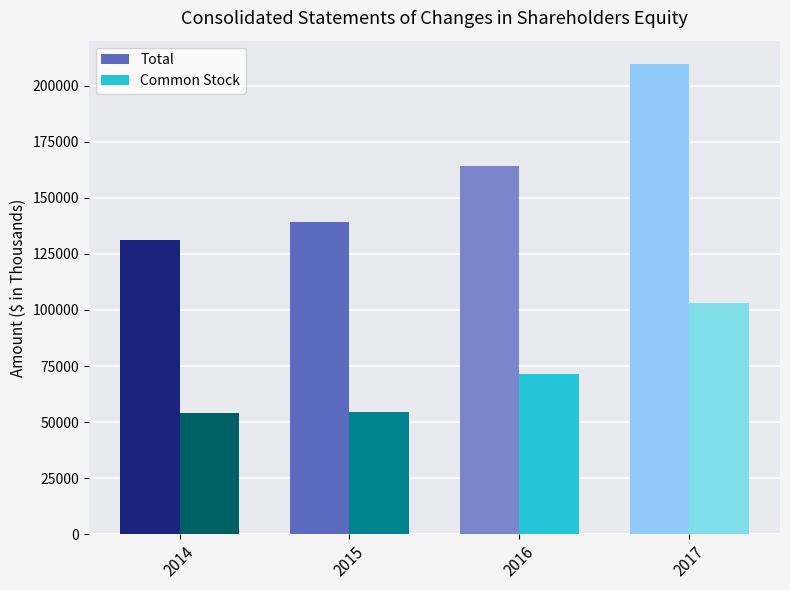

Reading right to left, extract all data points from this chart.

Total: 2017=209559	2016=164033	2015=139323	2014=131045
Common Stock: 2017=103314	2016=71645	2015=54424	2014=54216